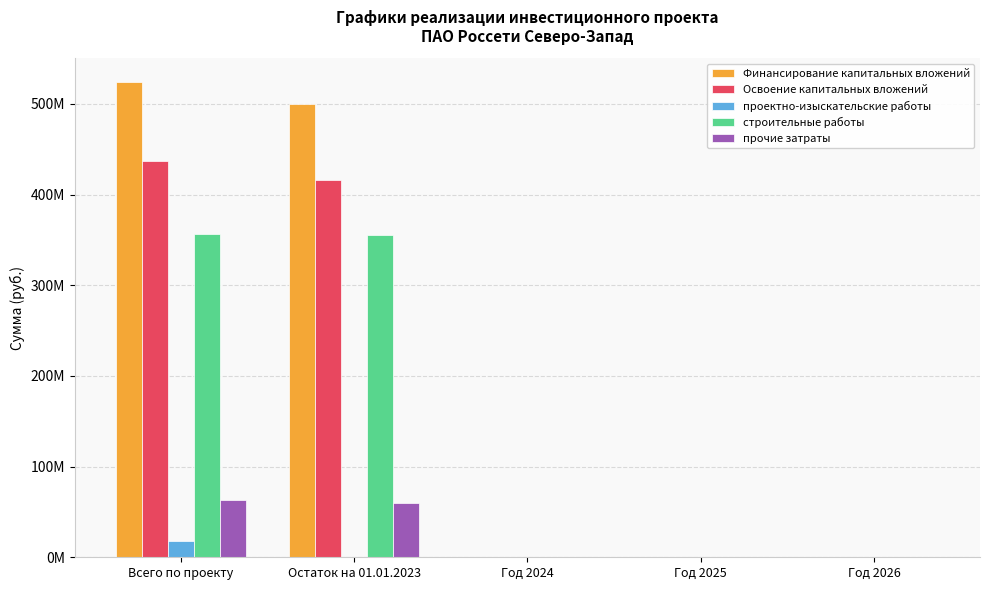

Are the bars horizontal?

No